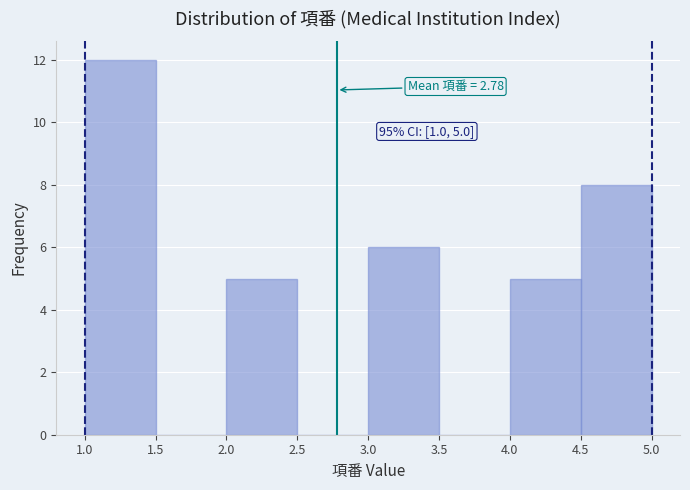

Which range on the x-axis has the tallest bar?

1.0 to 1.5